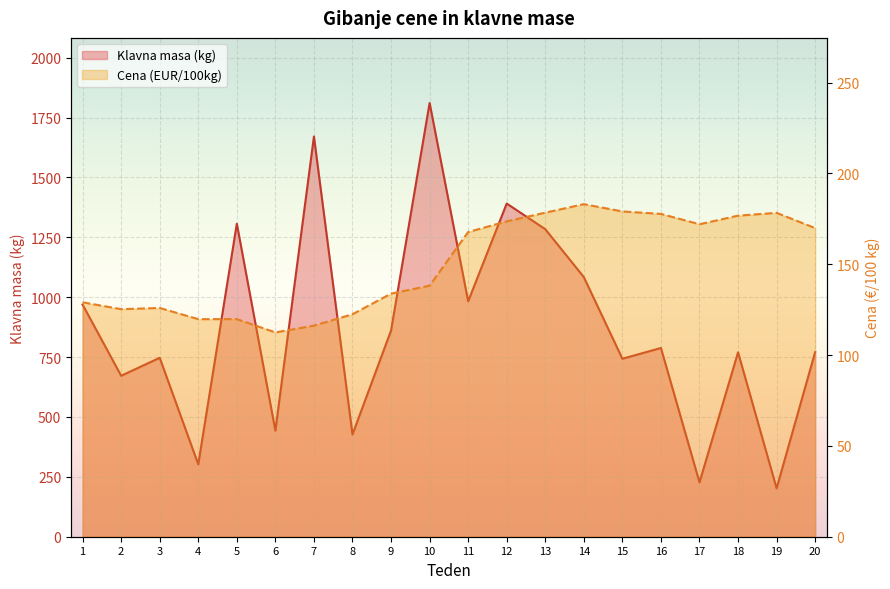

What are all the series names shown in the legend?

Klavna masa (kg), Cena (EUR/100kg)